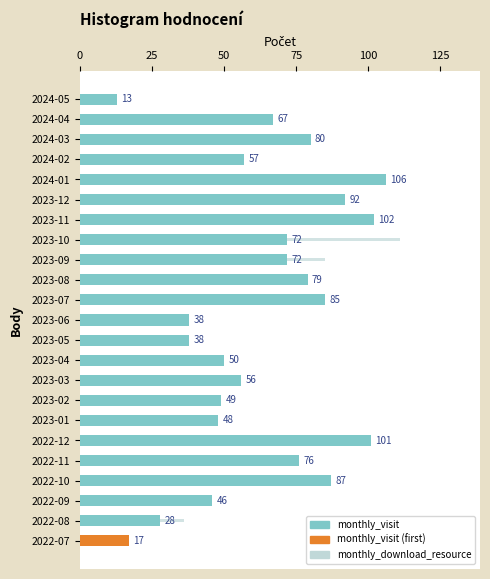

How many series are shown in this chart?

2